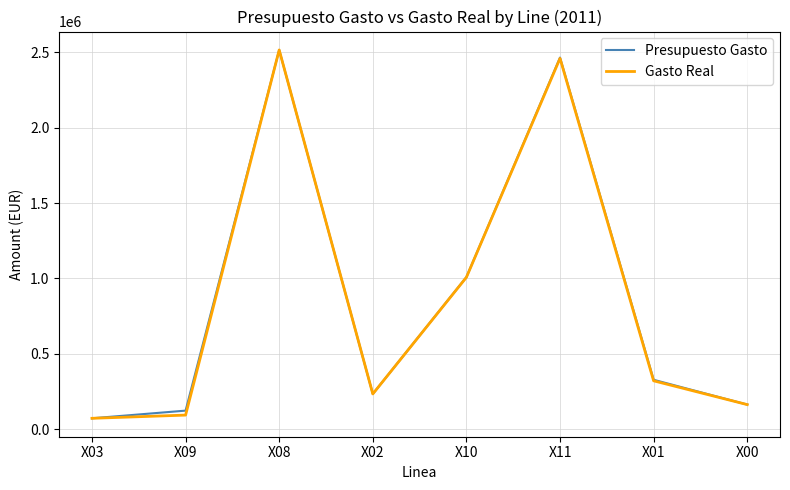

What is the minimum value shown in the chart?

73942.2